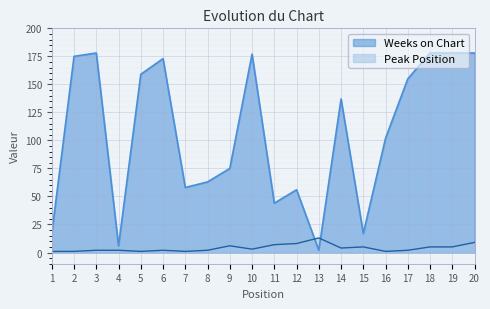

Where is the first local maximum for Weeks on Chart?

3